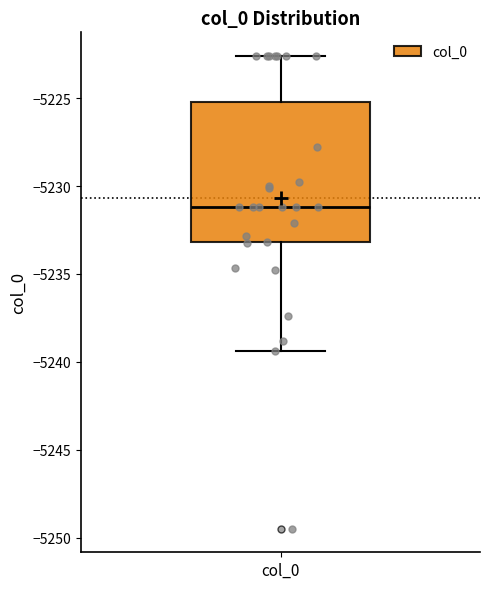

Read this box plot against the y-axis: the position of the median line, the range covered by the box, and the ends of both whiskers. The values are not printed on the chart, so give them approximately, as read against the axis.

median -5231.0, box -5233.0 to -5225.0, whiskers -5239.5 to -5222.5